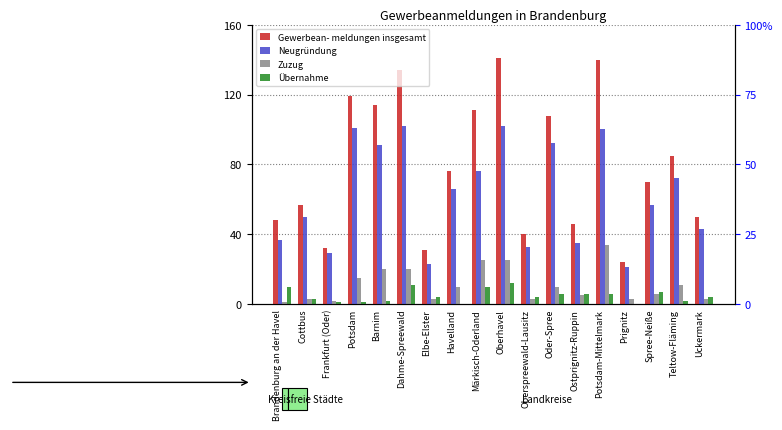

What is the value of the Übernahme bar at the 5th from the left?

2